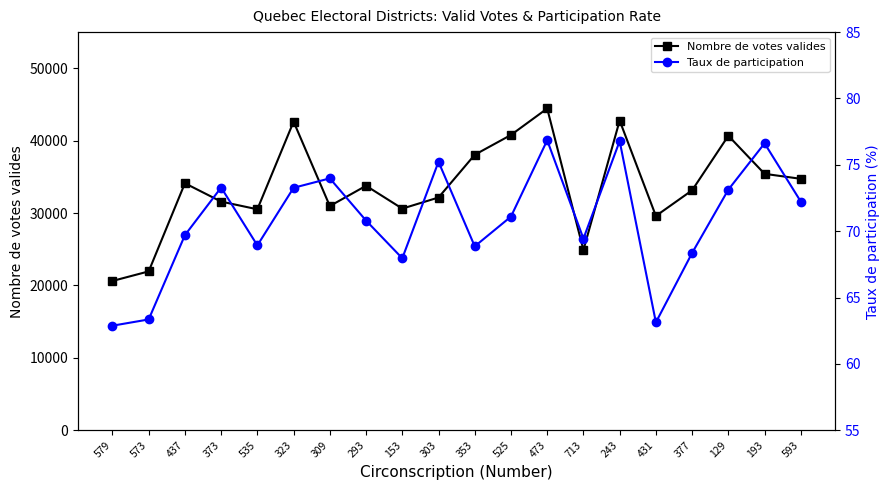

What is the difference between the maximum and minimum values in the Taux de participation series?

14.0